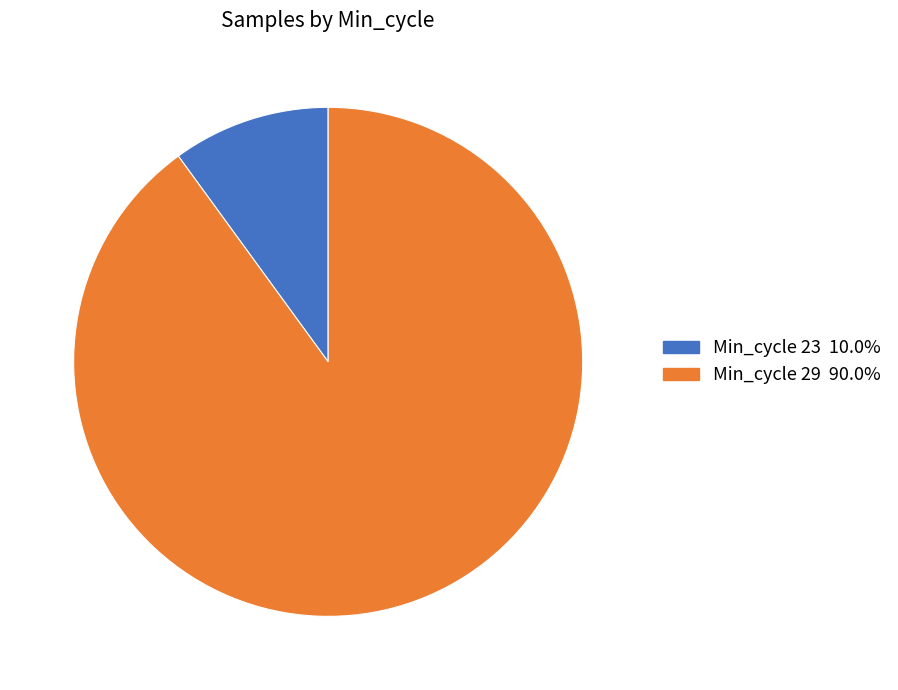

Is there a majority slice in this chart?

Yes